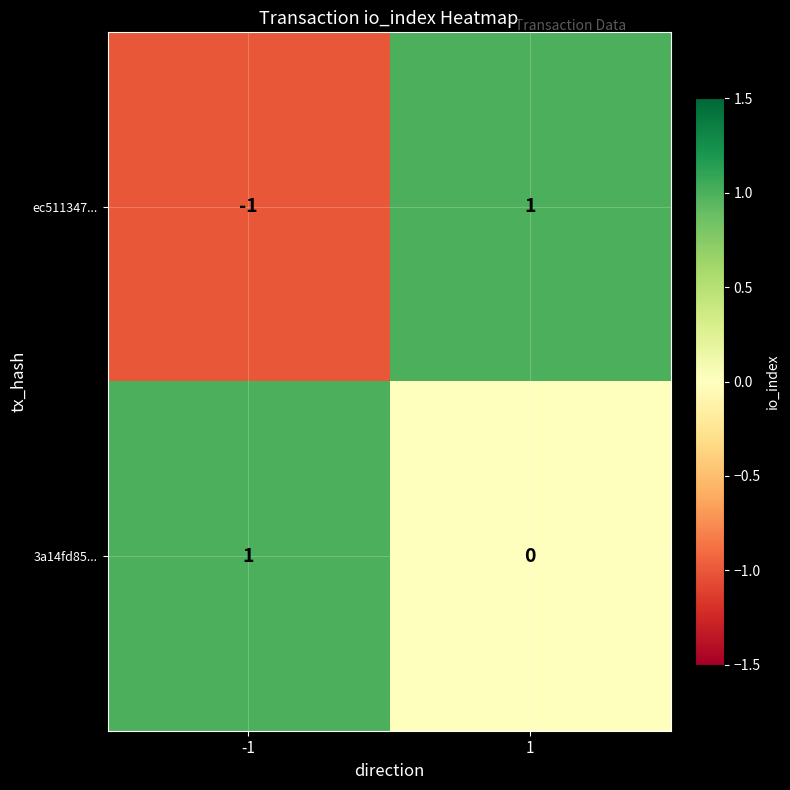

Which series changed the most between -1 and 1?

ec511347...